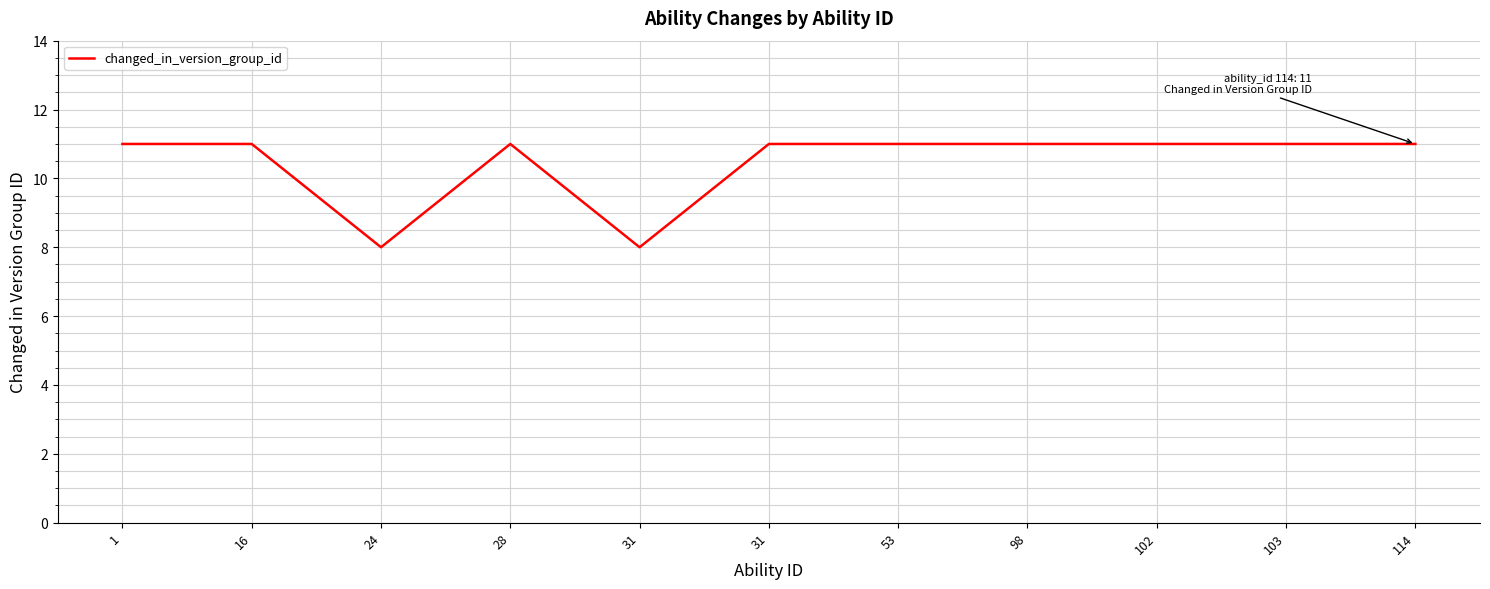

Does the chart have visible grid lines?

Yes